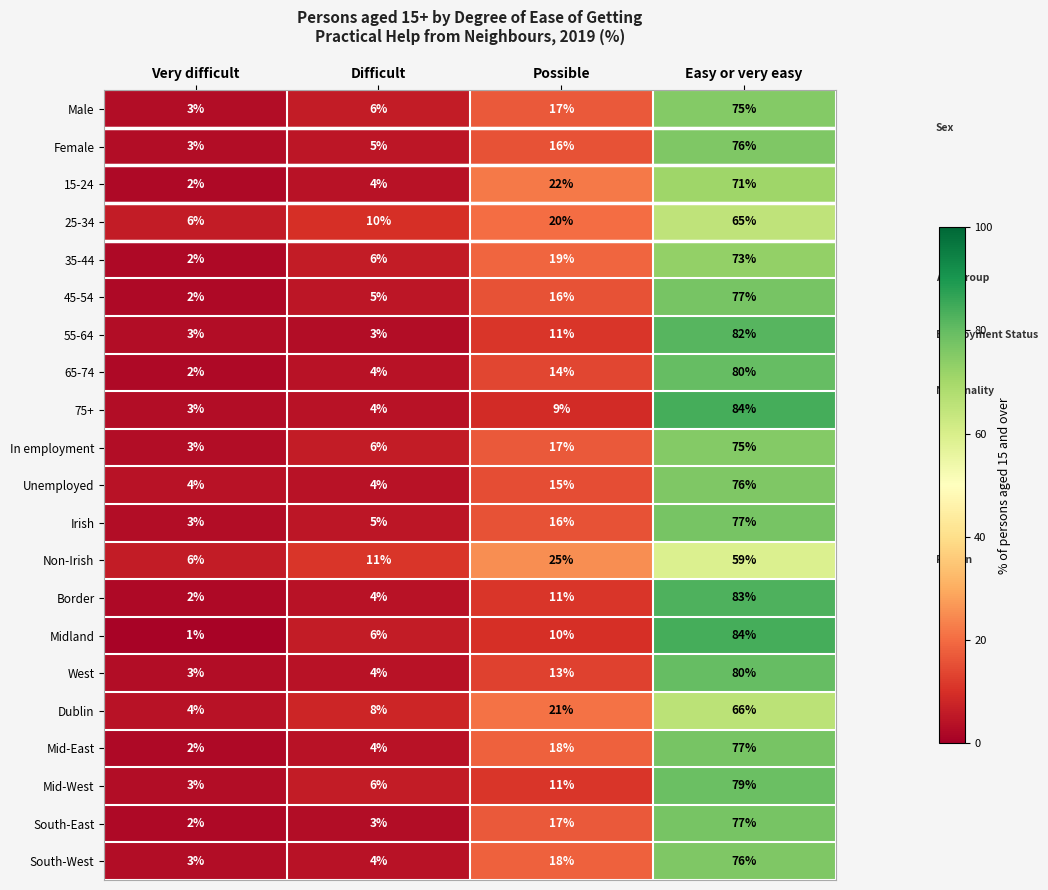

Read the Unemployed value at Easy or very easy, to the nearest 5.

75